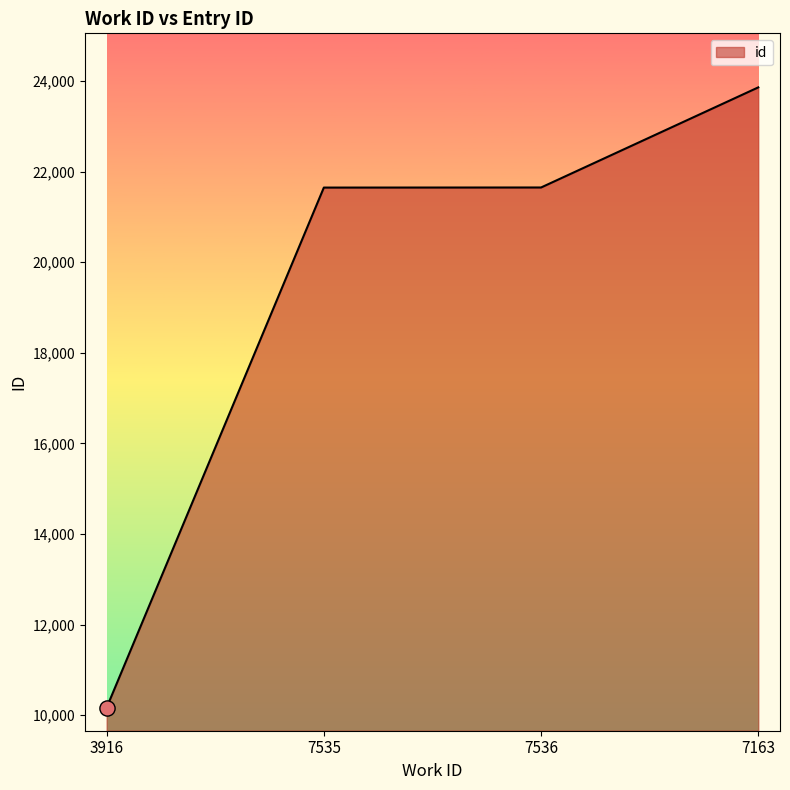

Approximately how many times larger is the value at 3916 compared to 7536?

0.5